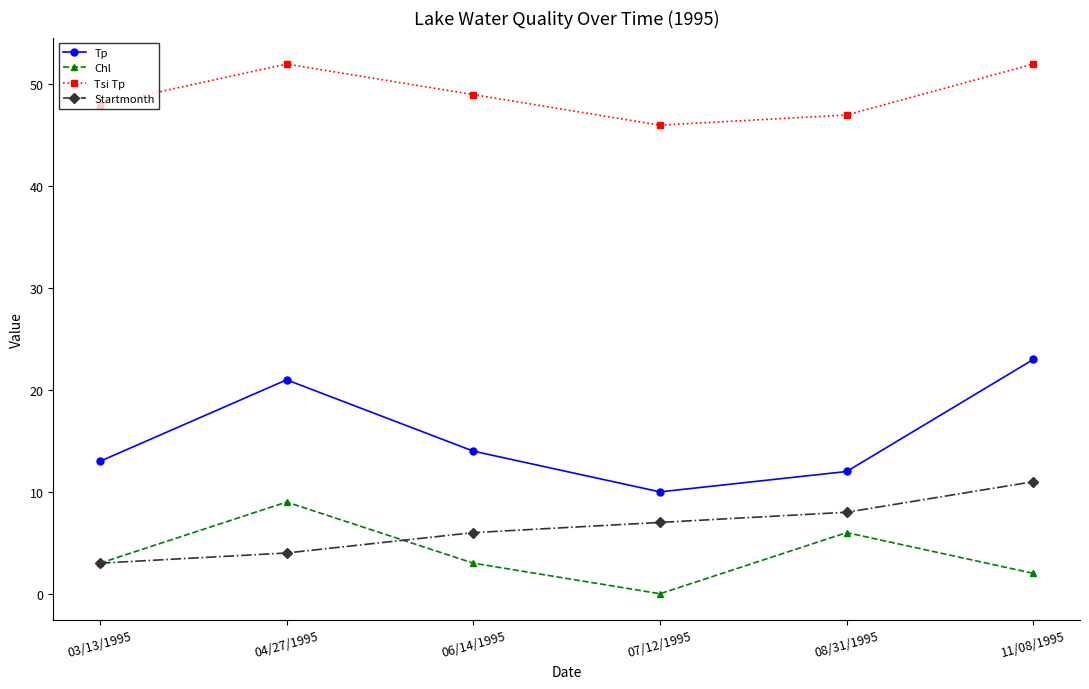

Is the value of Tp at 11/08/1995 greater than the value of Chl at 06/14/1995?

Yes